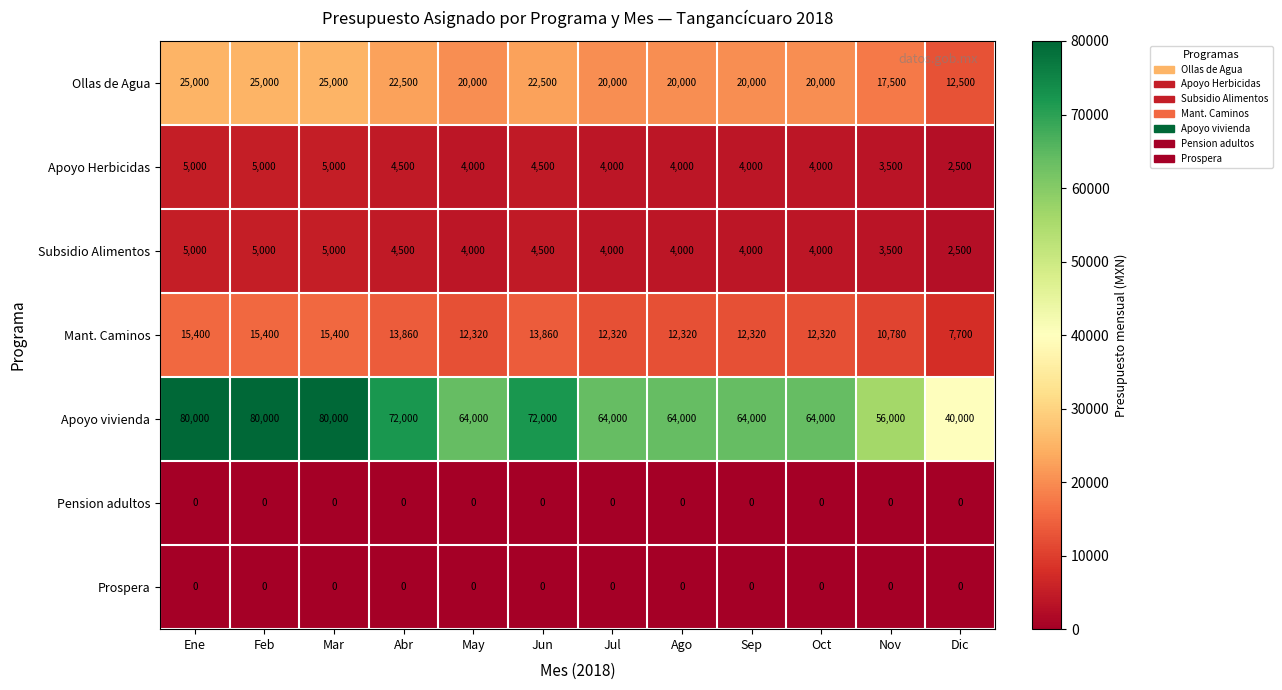

Count the Ollas de Agua values in the range 20000 to 25000.

10